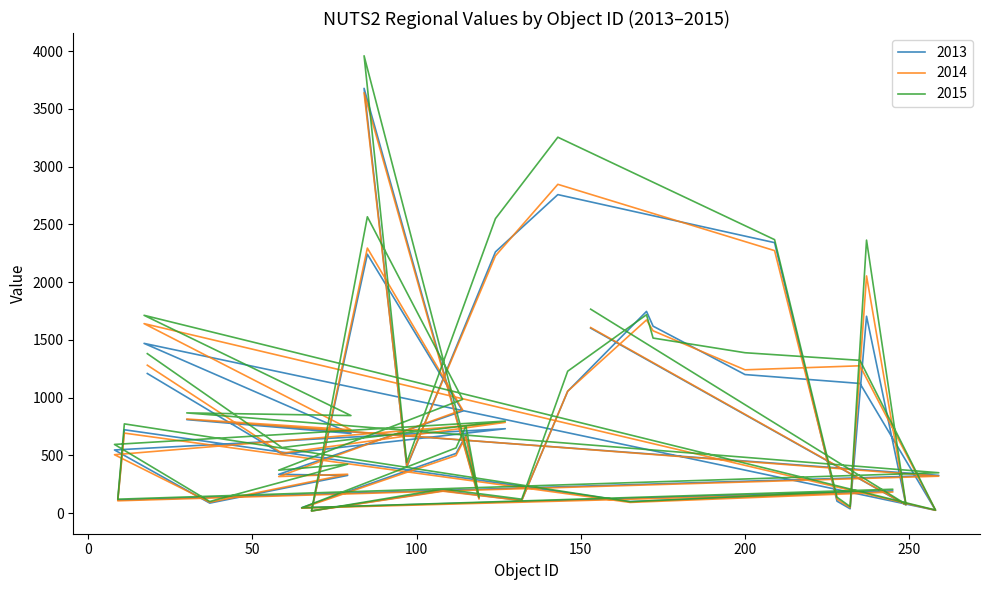

How many distinct data groups are displayed?

3